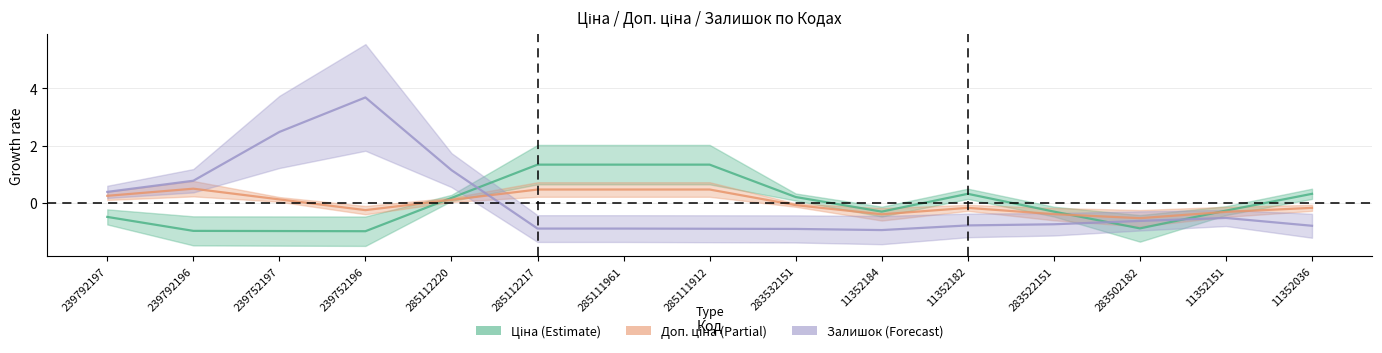

The value of Ціна at 285112220 is 0.3. True or false?

False